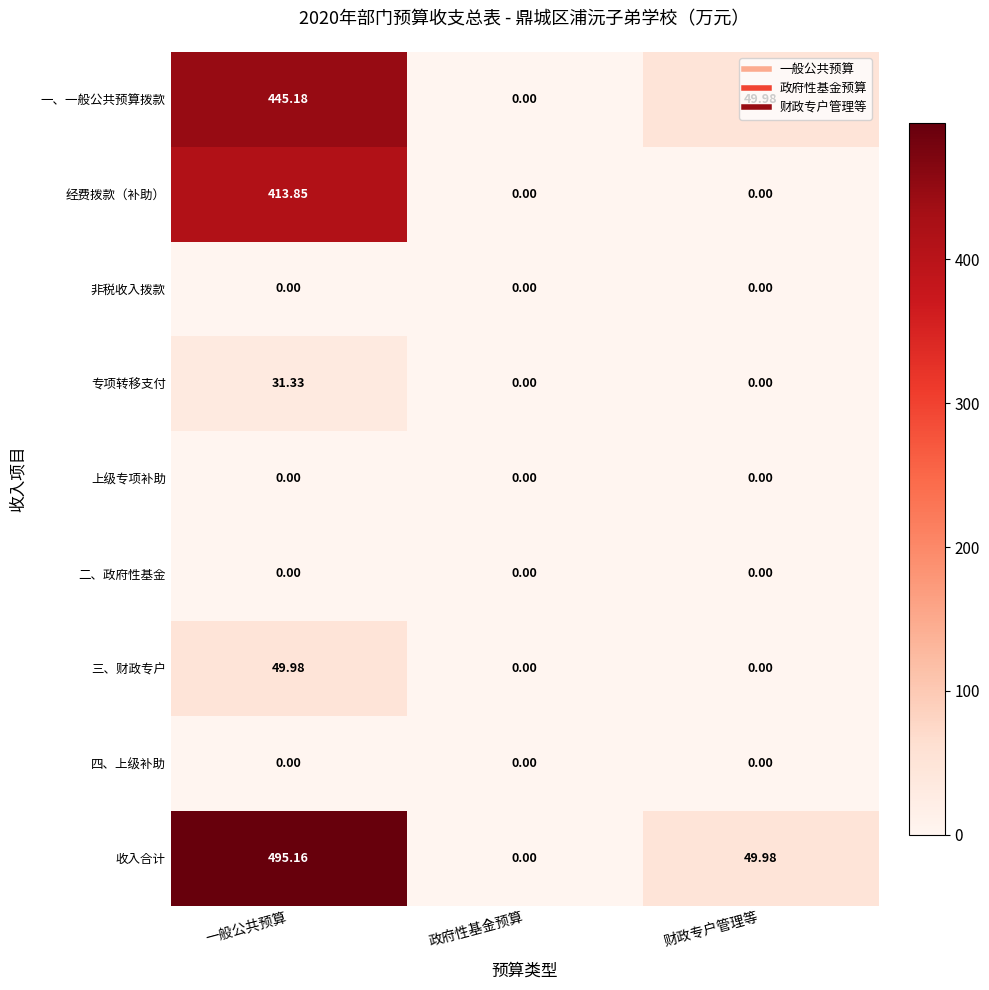

At which category is the sum across all series the highest?

一般公共预算